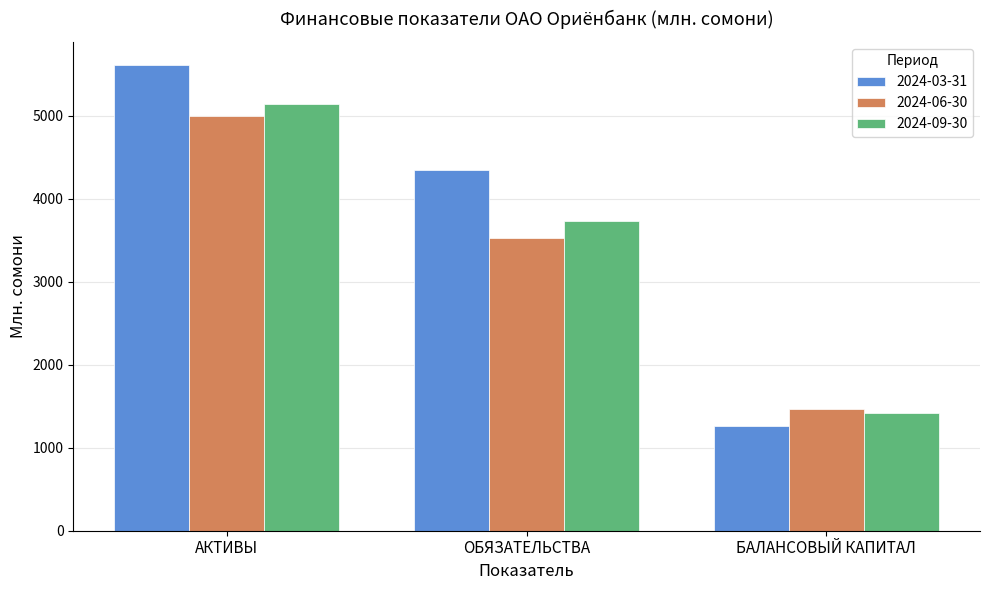

What is the label of the 1st bar from the right?

БАЛАНСОВЫЙ КАПИТАЛ